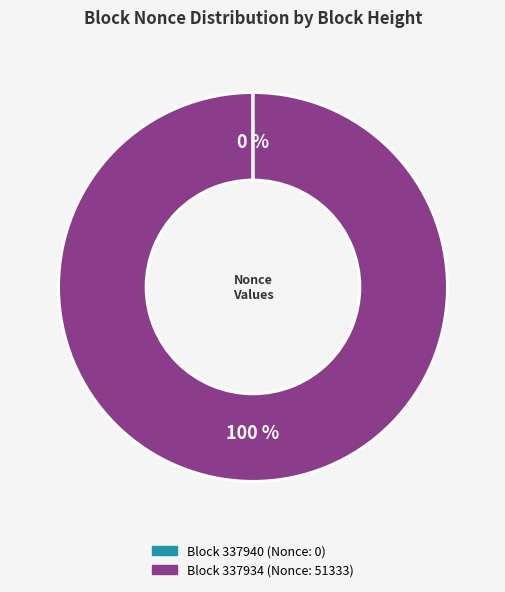

Is there any slice that represents more than half of the pie?

Yes